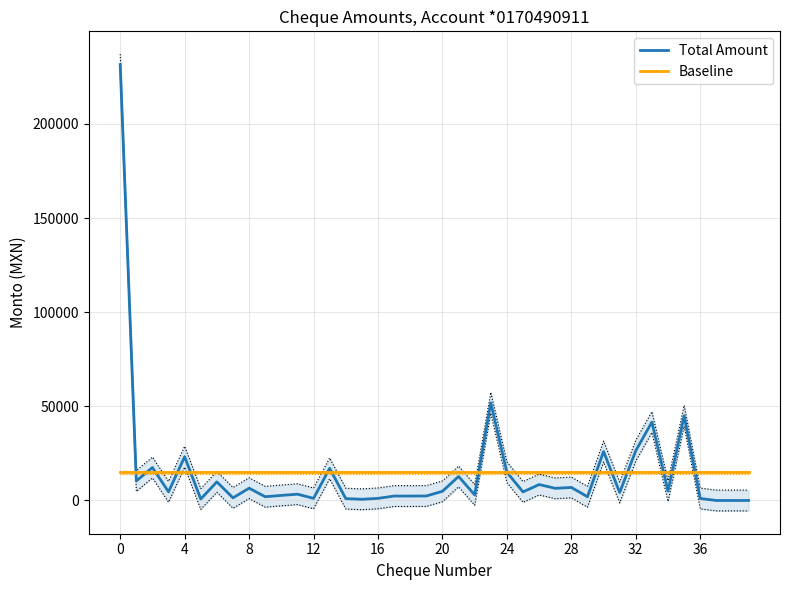

What is the difference between the second highest and second lowest values in the Total Amount series?

51876.2